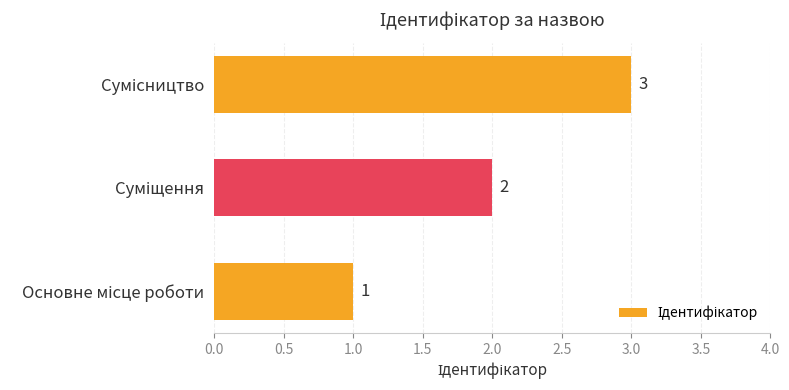

How many values are between 1 and 3?

3